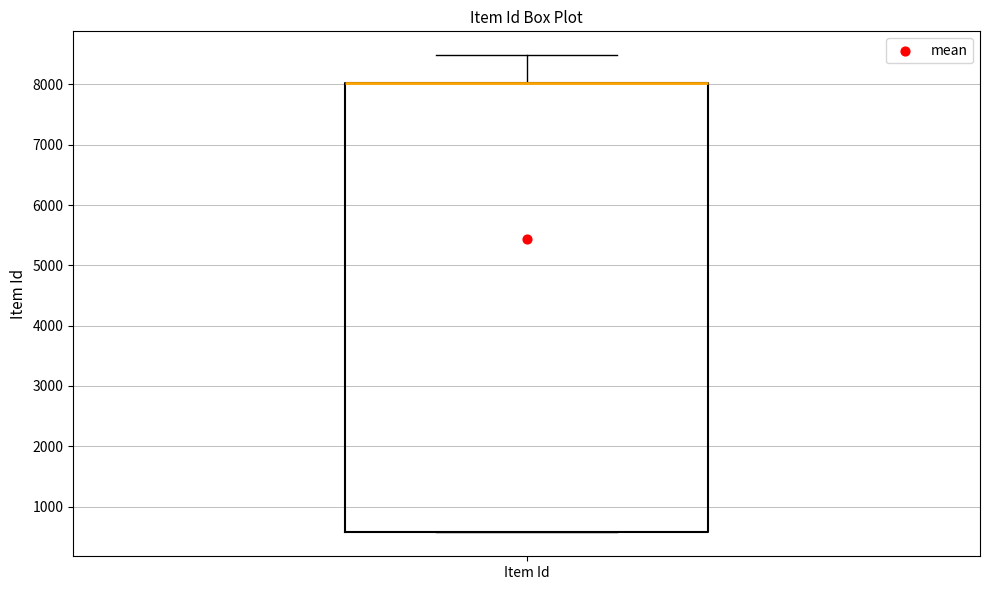

Read this box plot against the y-axis: the position of the median line, the range covered by the box, and the ends of both whiskers. The values are not printed on the chart, so give them approximately, as read against the axis.

median 8000 (drawn on the box's upper edge), box 600 to 8000, whiskers 600 to 8500